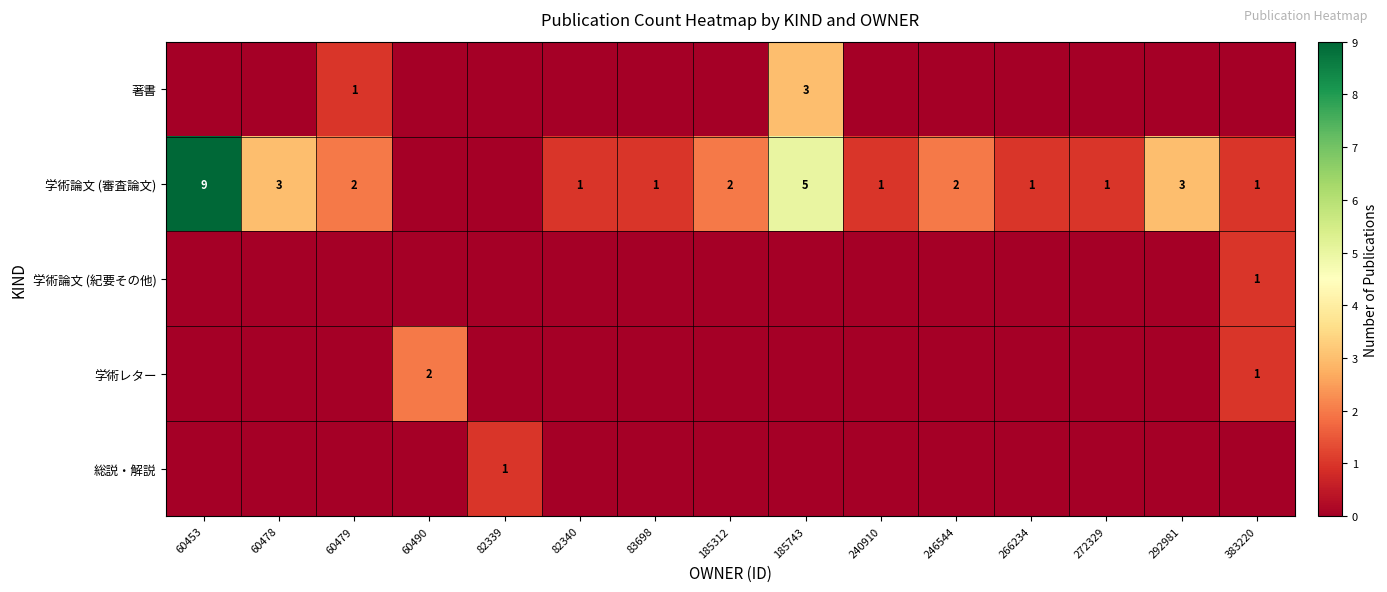

How many values in the 著書 series exceed 0?

2